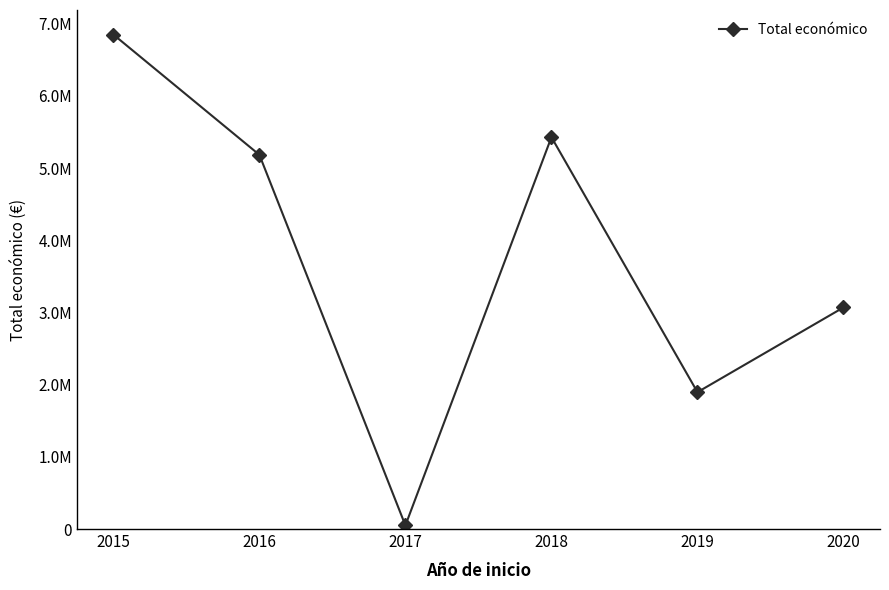

At which category does the data reach its first local peak?

2018